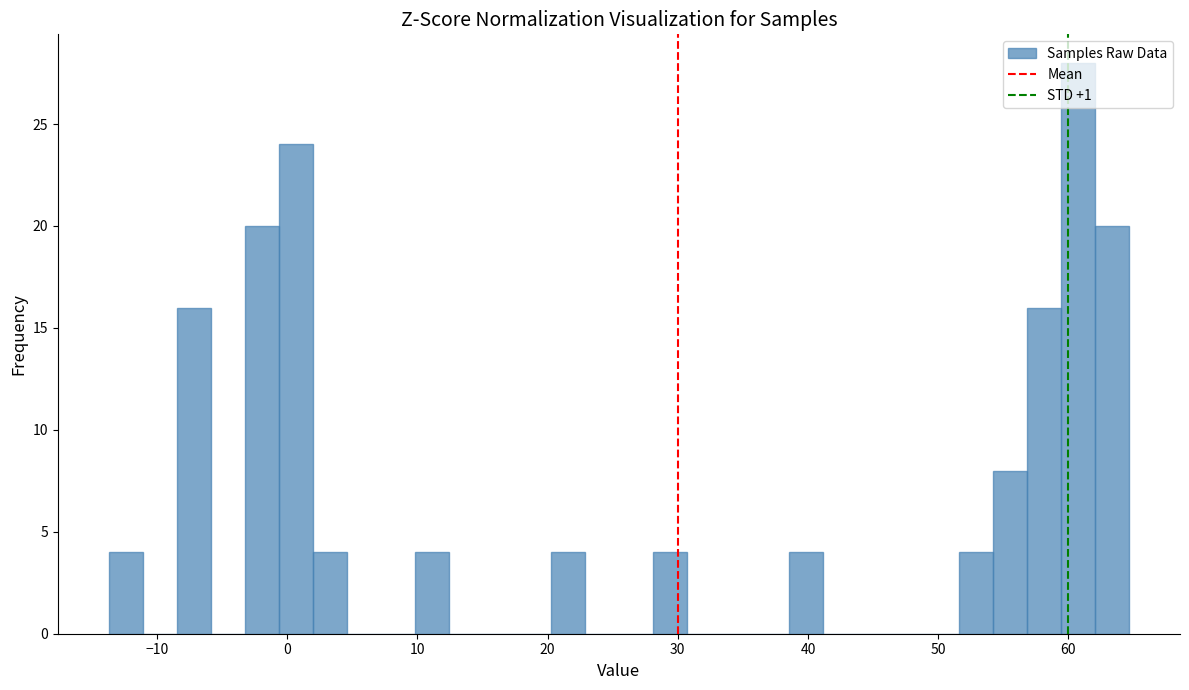

Read against the x-axis, roughly where is the centre of the tallest bar?

61